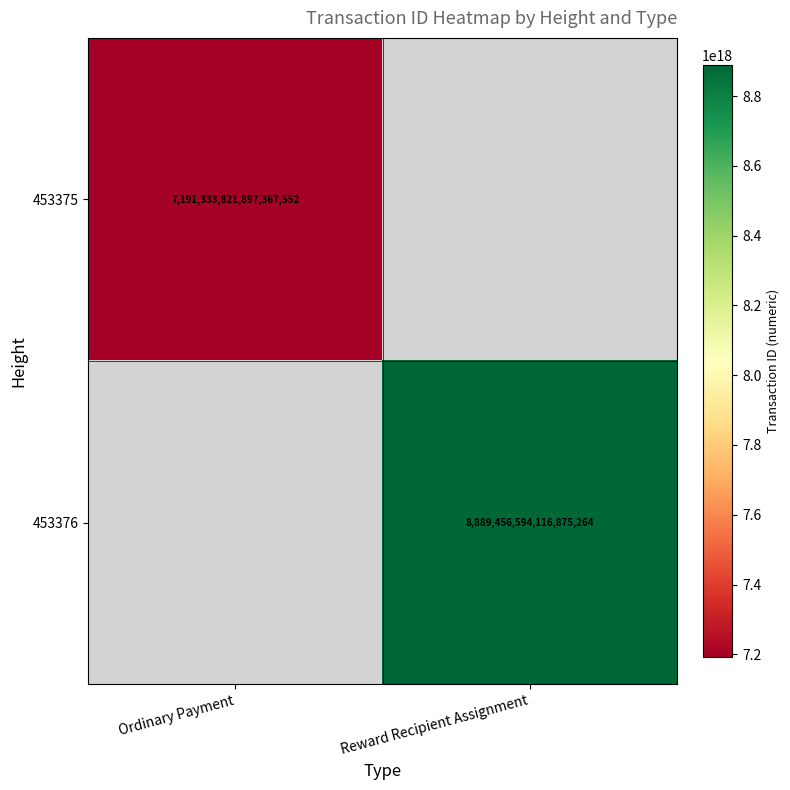

True or false: 453375 has a value of 7191333821897367552 at Ordinary Payment.

True